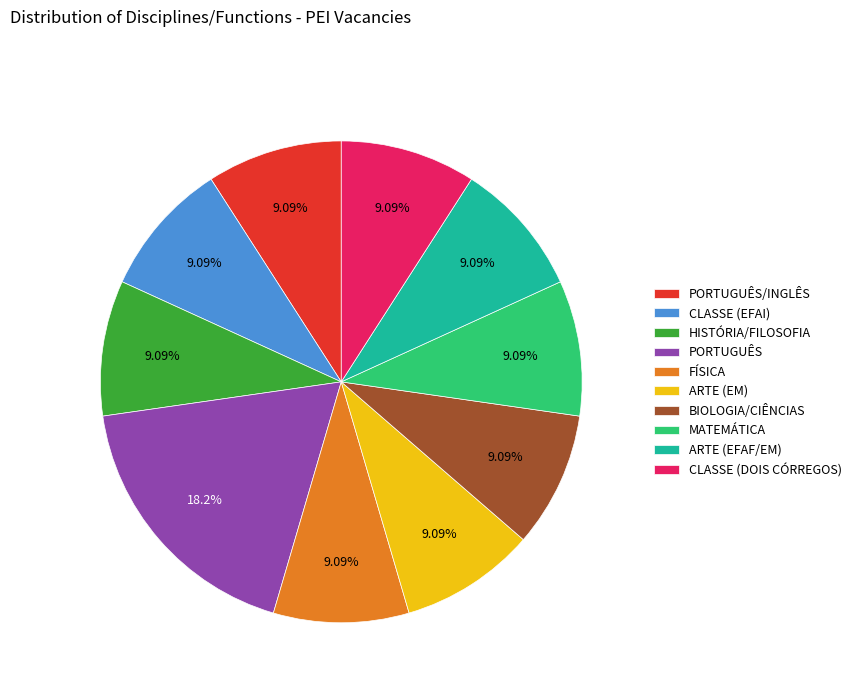

What is the largest slice in the pie chart?

PORTUGUÊS